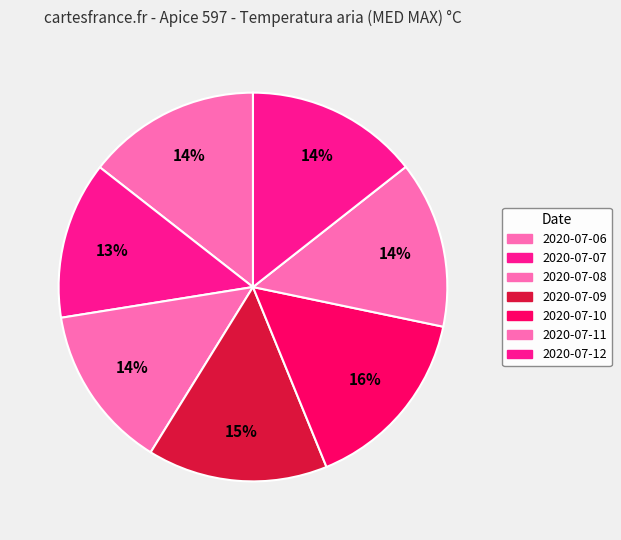

What is the largest slice in the pie chart?

2020-07-10